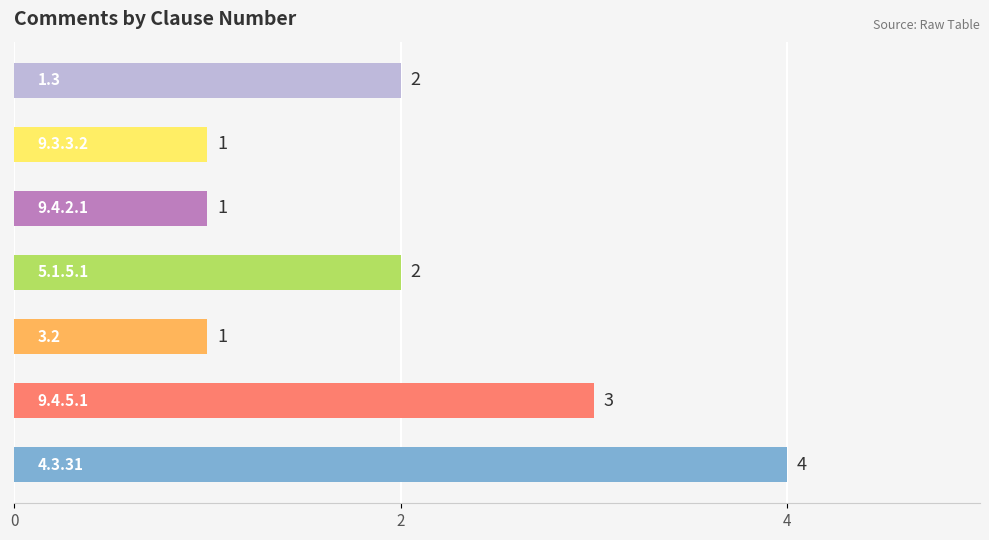

What is the maximum value shown in the chart?

4